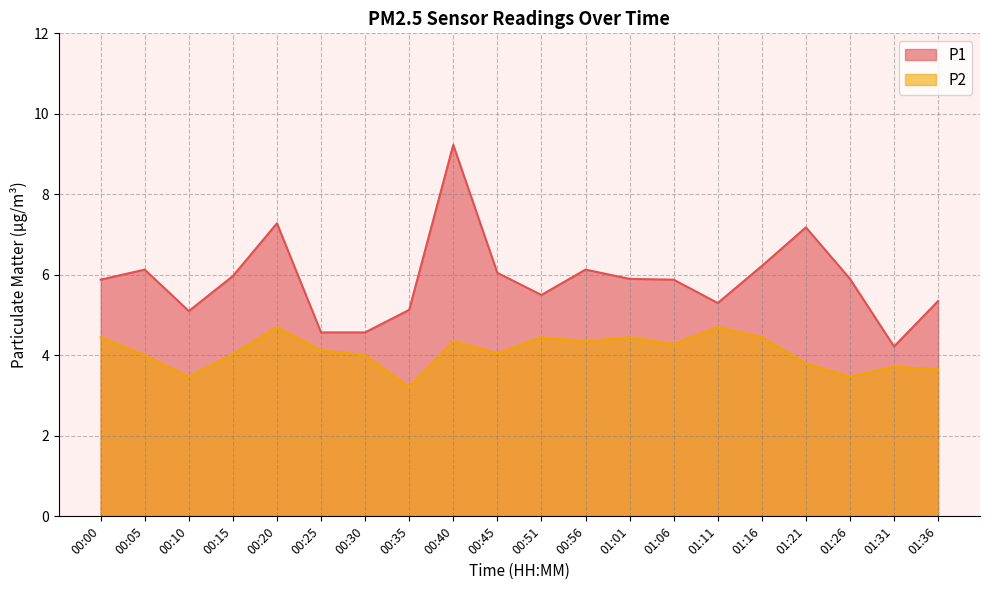

Is the value of P1 at 00:30 greater than the value of P2 at 00:00?

Yes